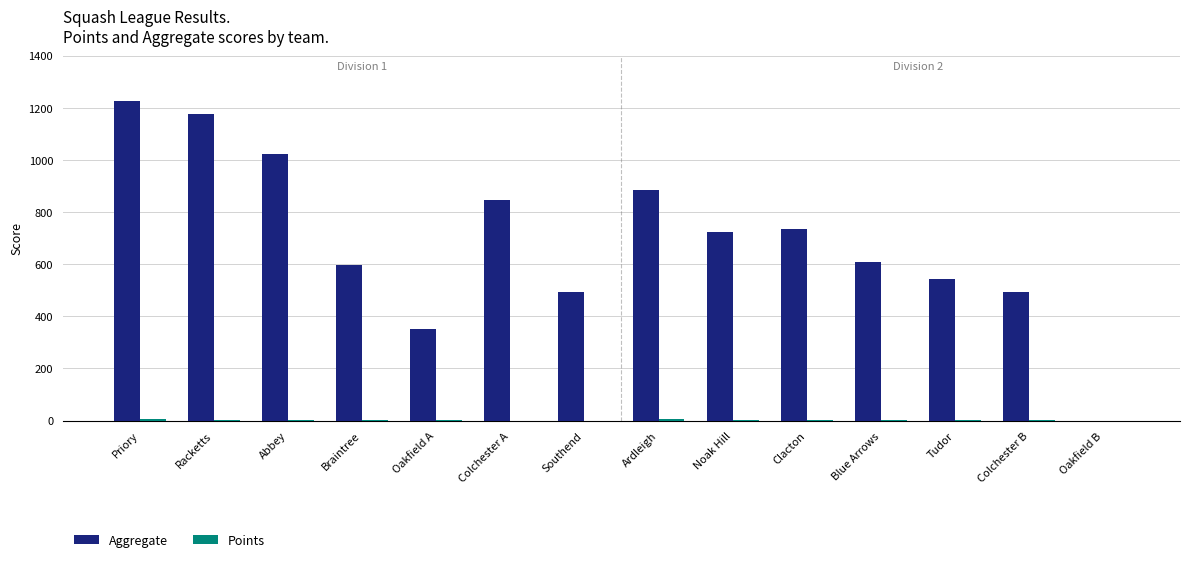

True or false: Aggregate has a value of -385 at Oakfield B.

False